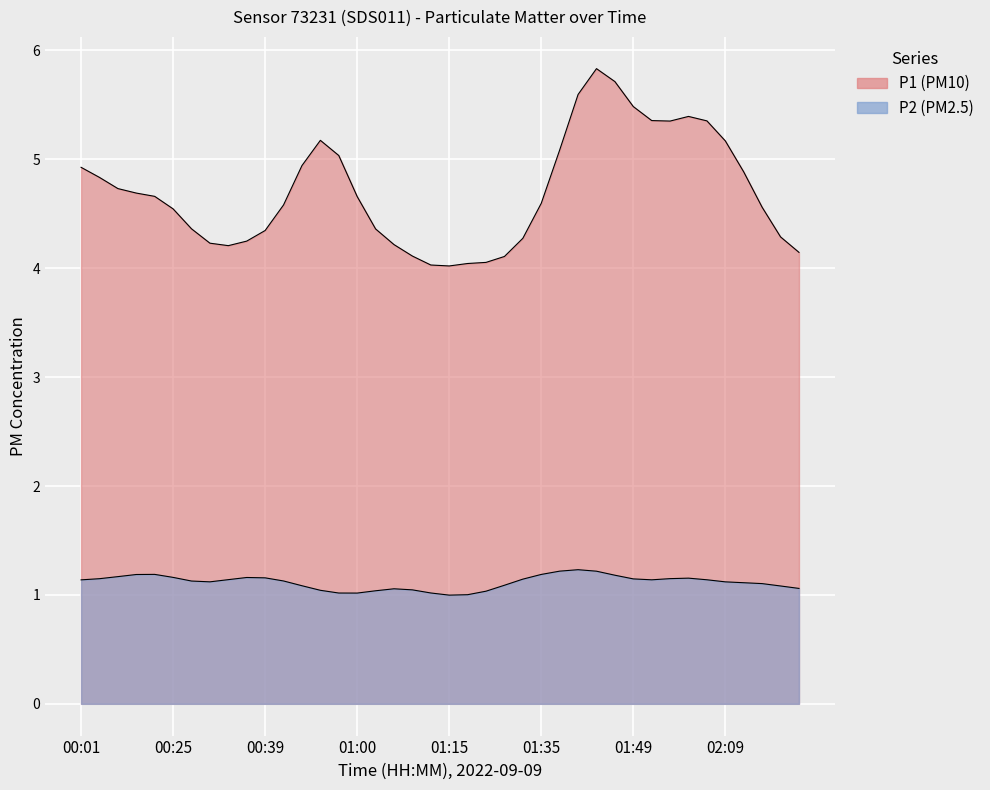

Count the number of categories in the chart.

40